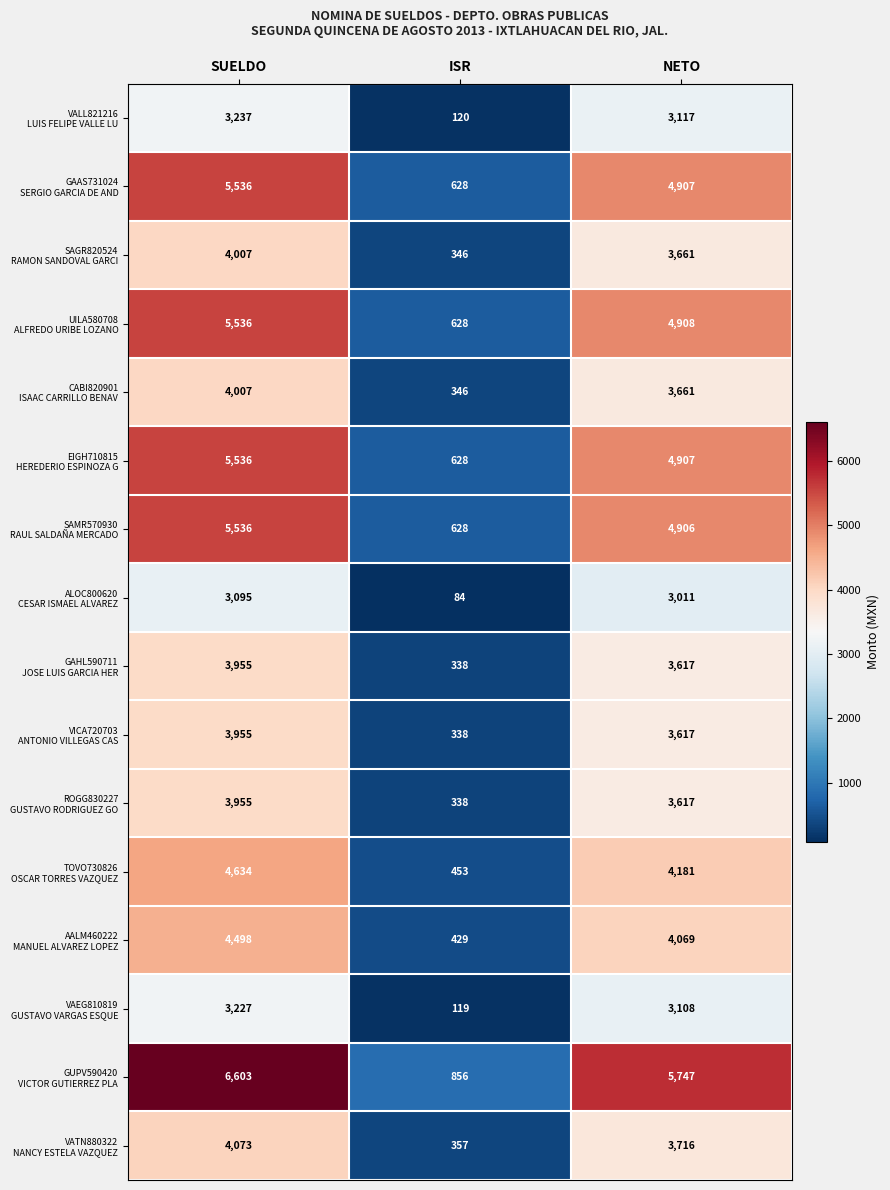

What is the total value across all series at NETO?

64750